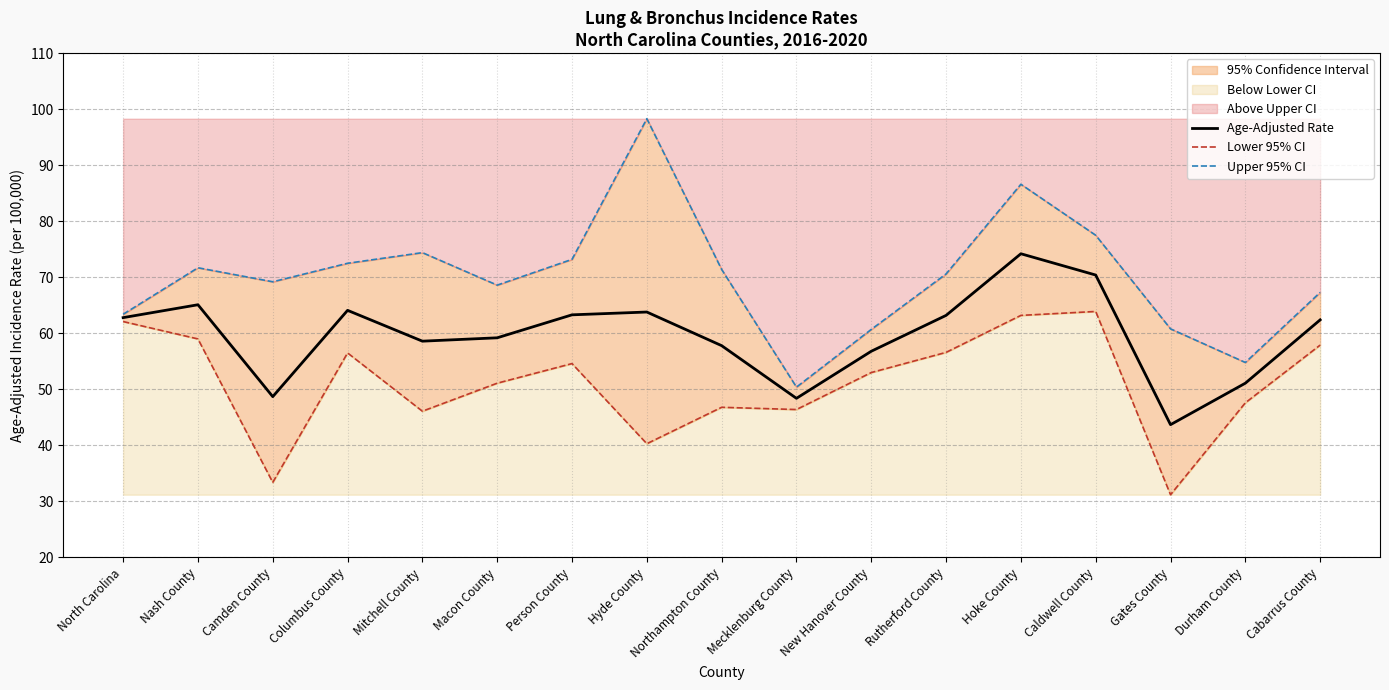

At which category does Upper 95% CI reach its first local valley?

Camden County